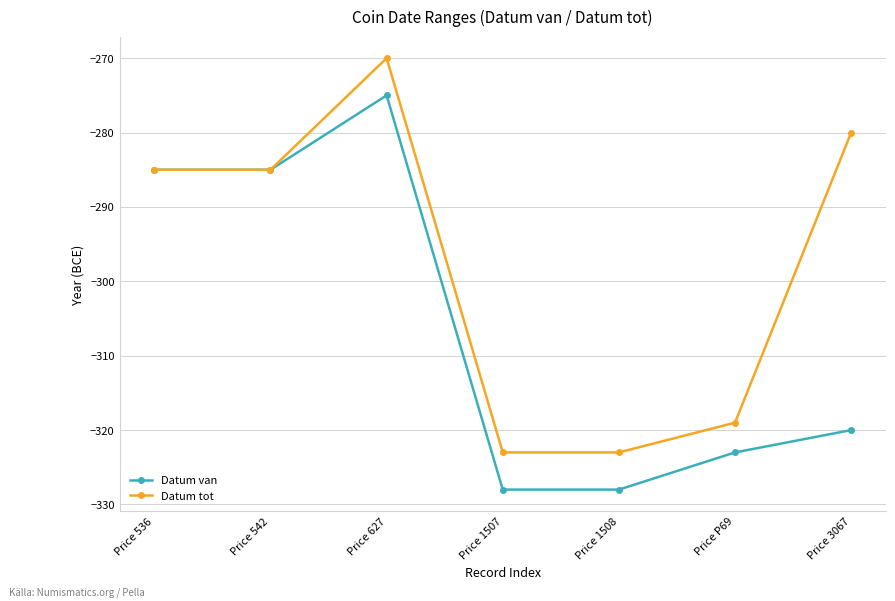

How many data points in Datum van are above -320?

3